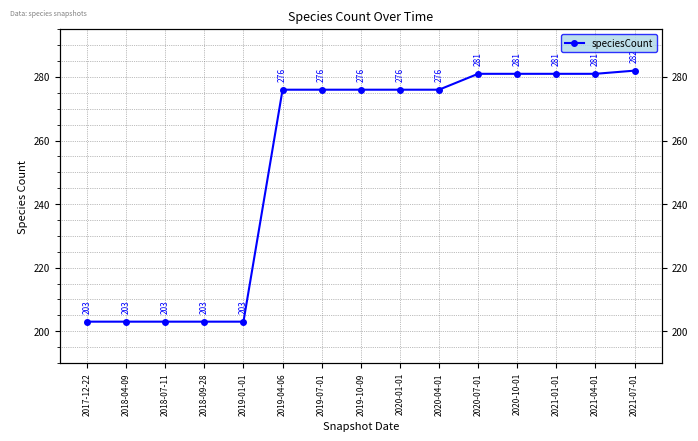

Reading left to right, extract all data points from this chart.

203	203	203	203	203	276	276	276	276	276	281	281	281	281	282